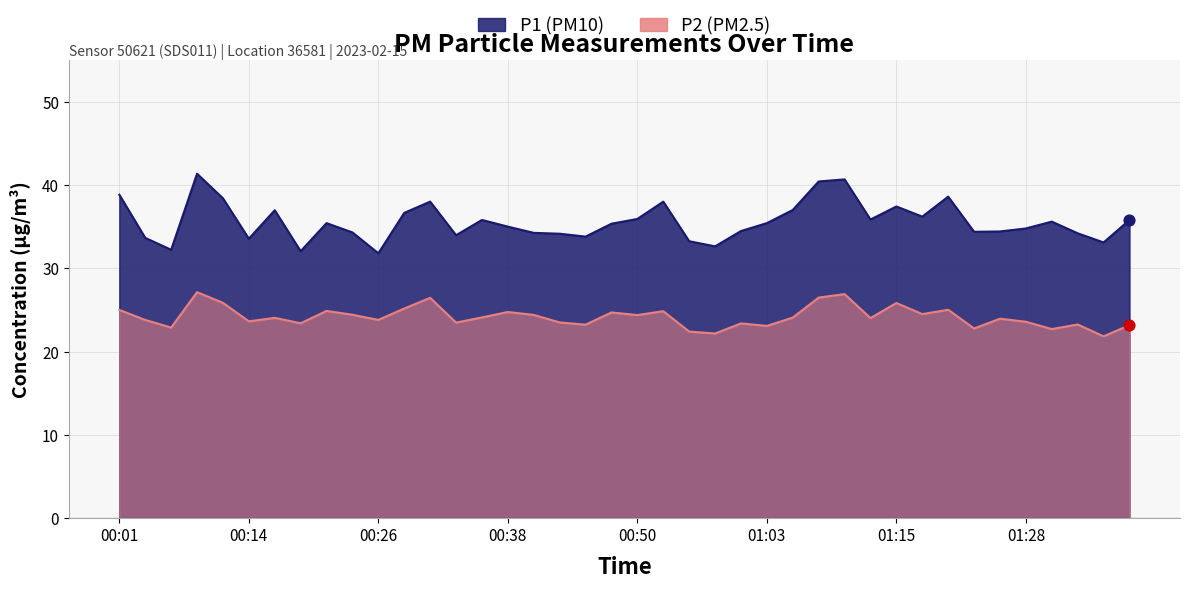

At which category is the sum across all series the highest?

00:08